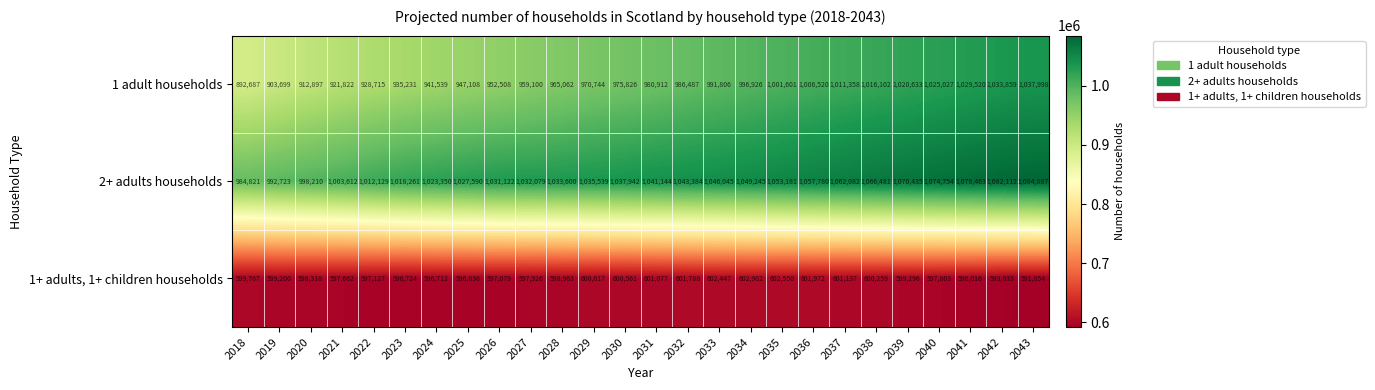

What is the sum of the 1+ adults, 1+ children households values at 2020 and 2027?

1196244